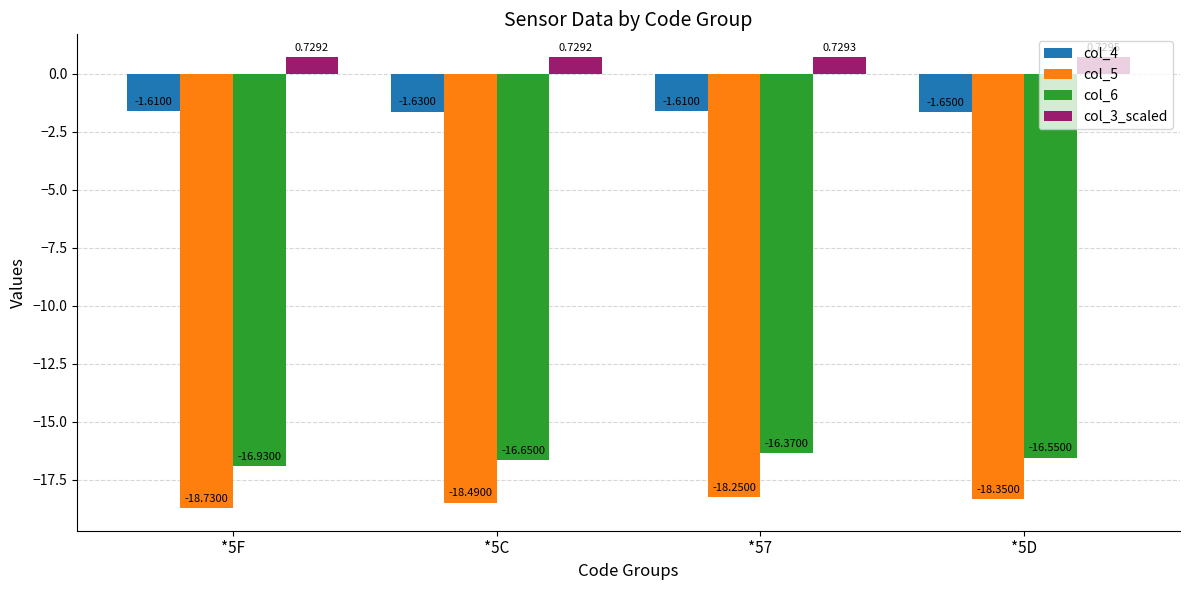

At which label is col_5 closest to -18?

*57